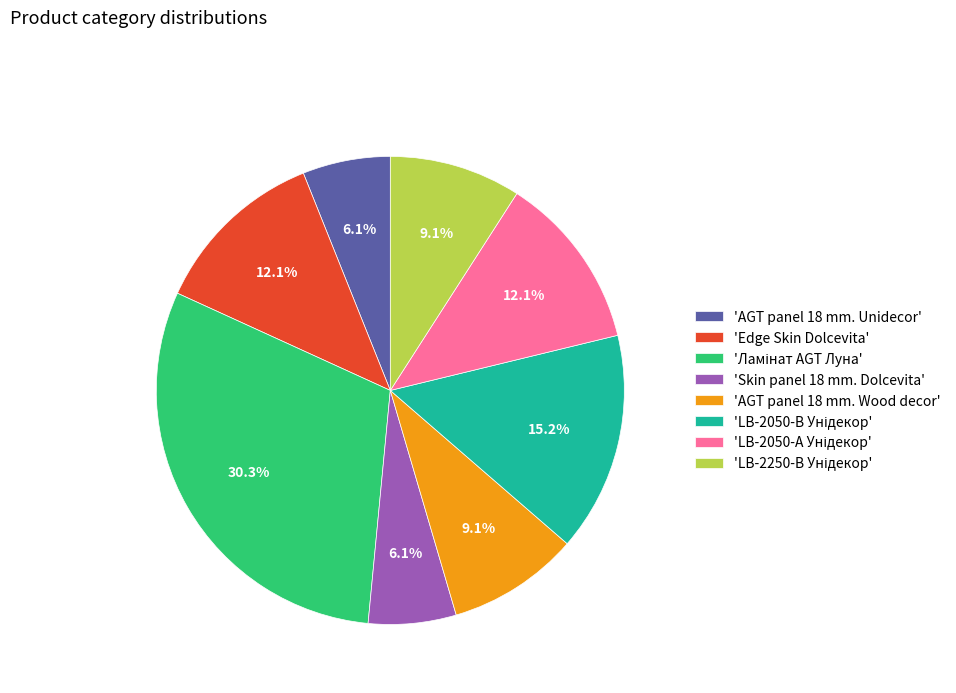

Is the sum of 'Edge Skin Dolcevita' and 'AGT panel 18 mm. Wood decor' greater than half?

No